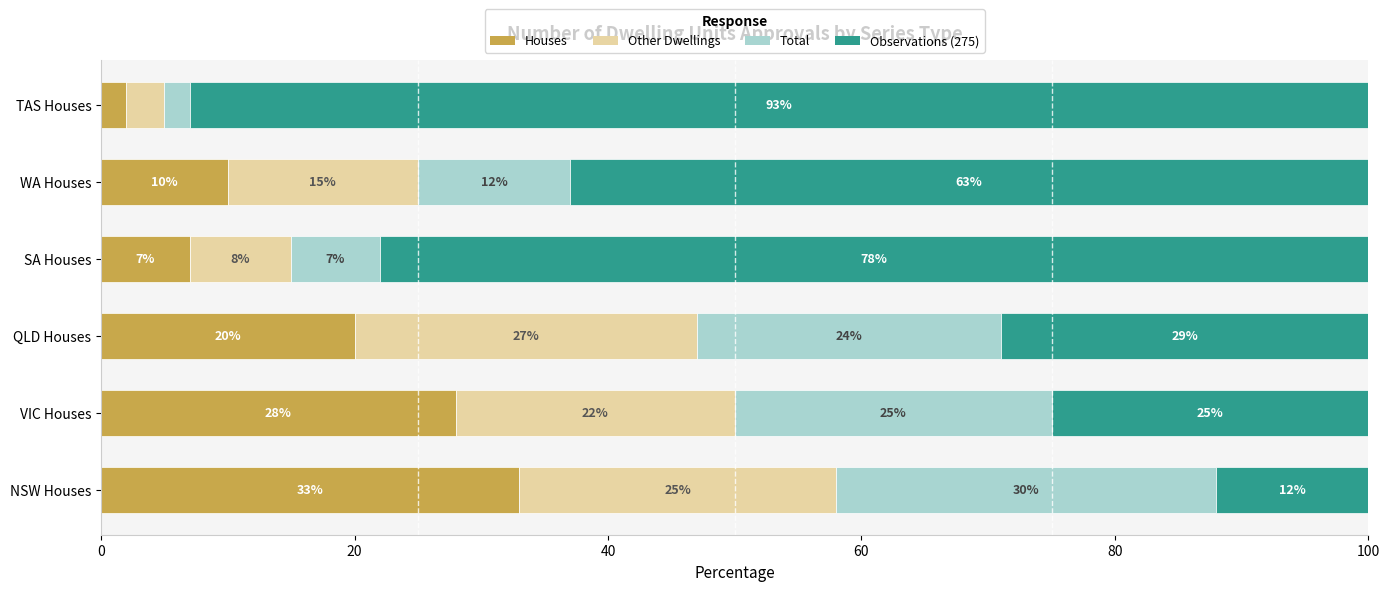

At which label does Houses reach its minimum?

TAS Houses